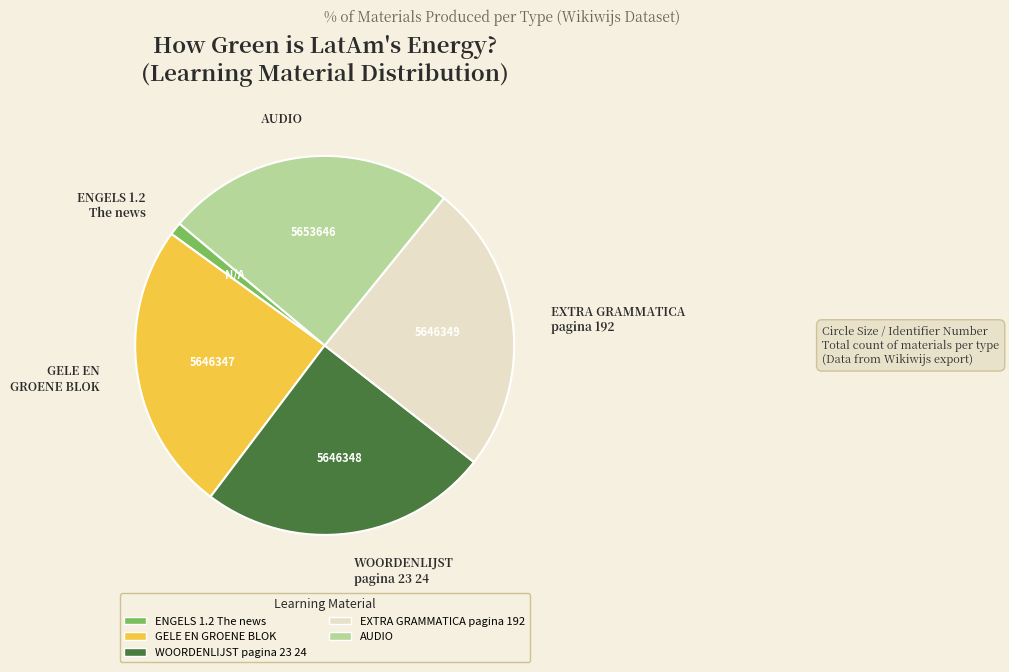

True or false: AUDIO accounts for 25% of the total.

True